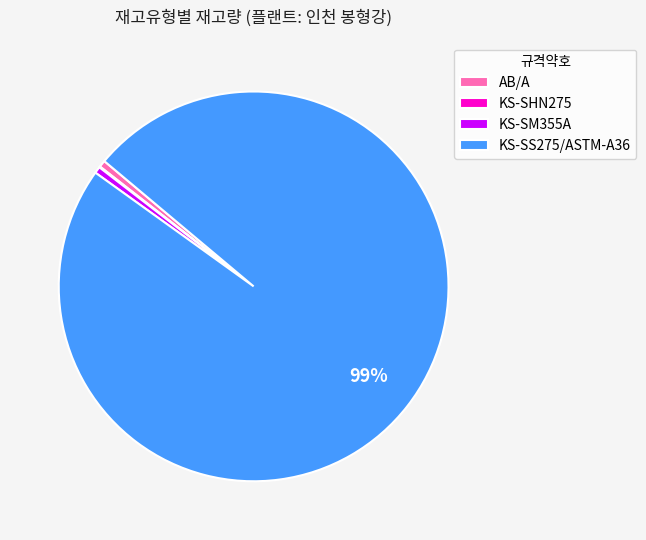

Is it true that KS-SS275/ASTM-A36 is 91% of the pie?

False